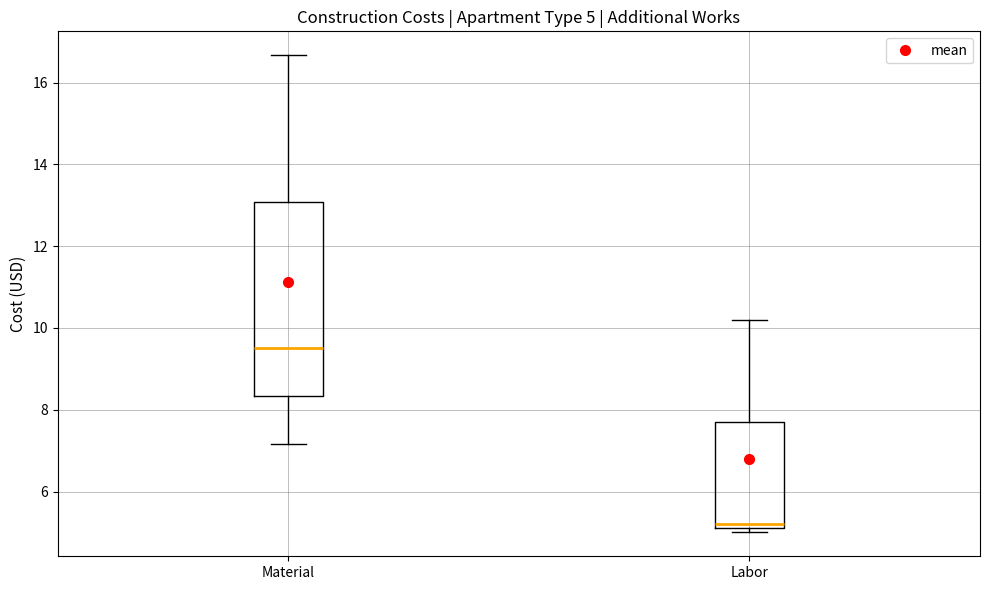

Comparing the boxes themselves (not the whiskers), which one is the tallest?

Material